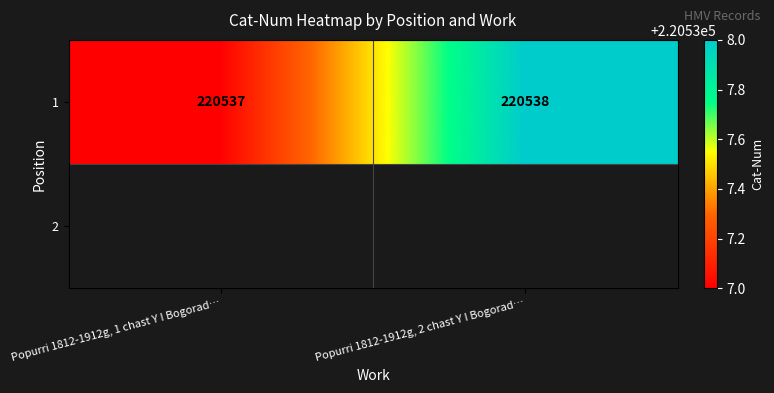

Reading left to right, extract all data points from this chart.

220537	220538